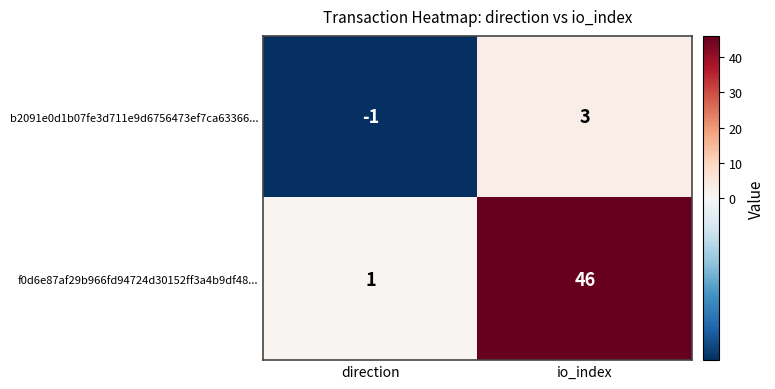

Which series has the largest total across all categories?

f0d6e87af29b966fd94724d30152ff3a4b9df48...